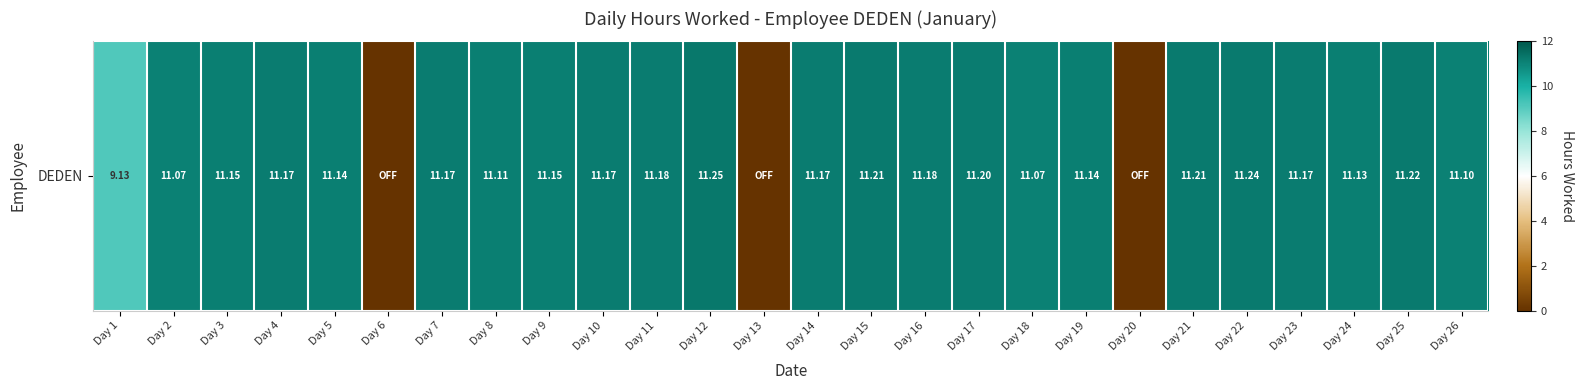

What is the ratio of the value at Day 4 to the value at Day 1?

1.2